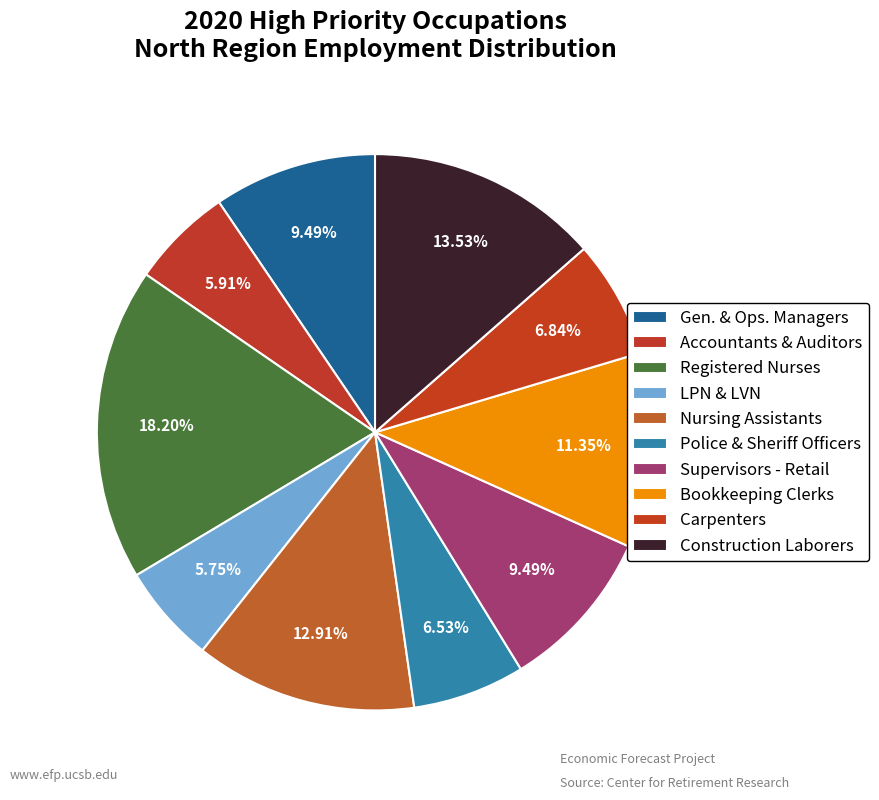

How many slices are in this pie chart?

10